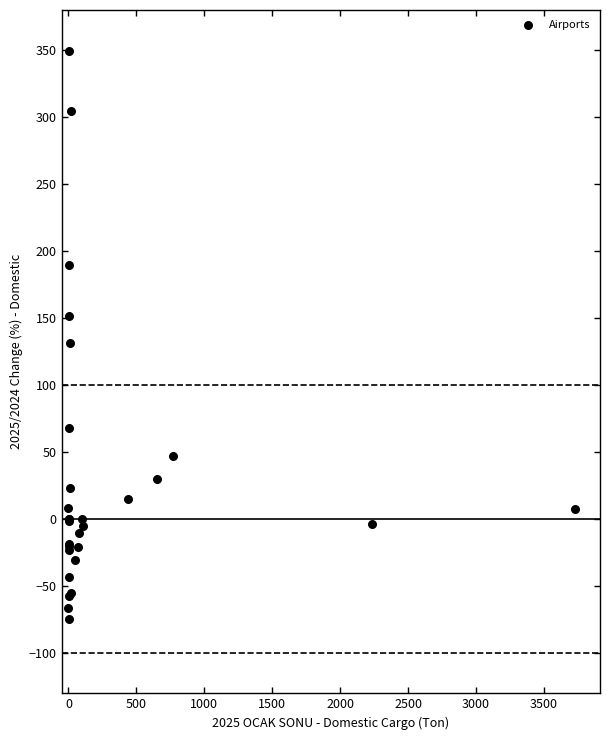

What Y value in the scatter plot is closest to 137?

131.2